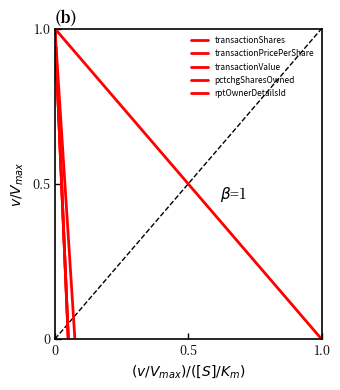

Is it true that rptOwnerDetailsId equals 0 at 1.0?

False